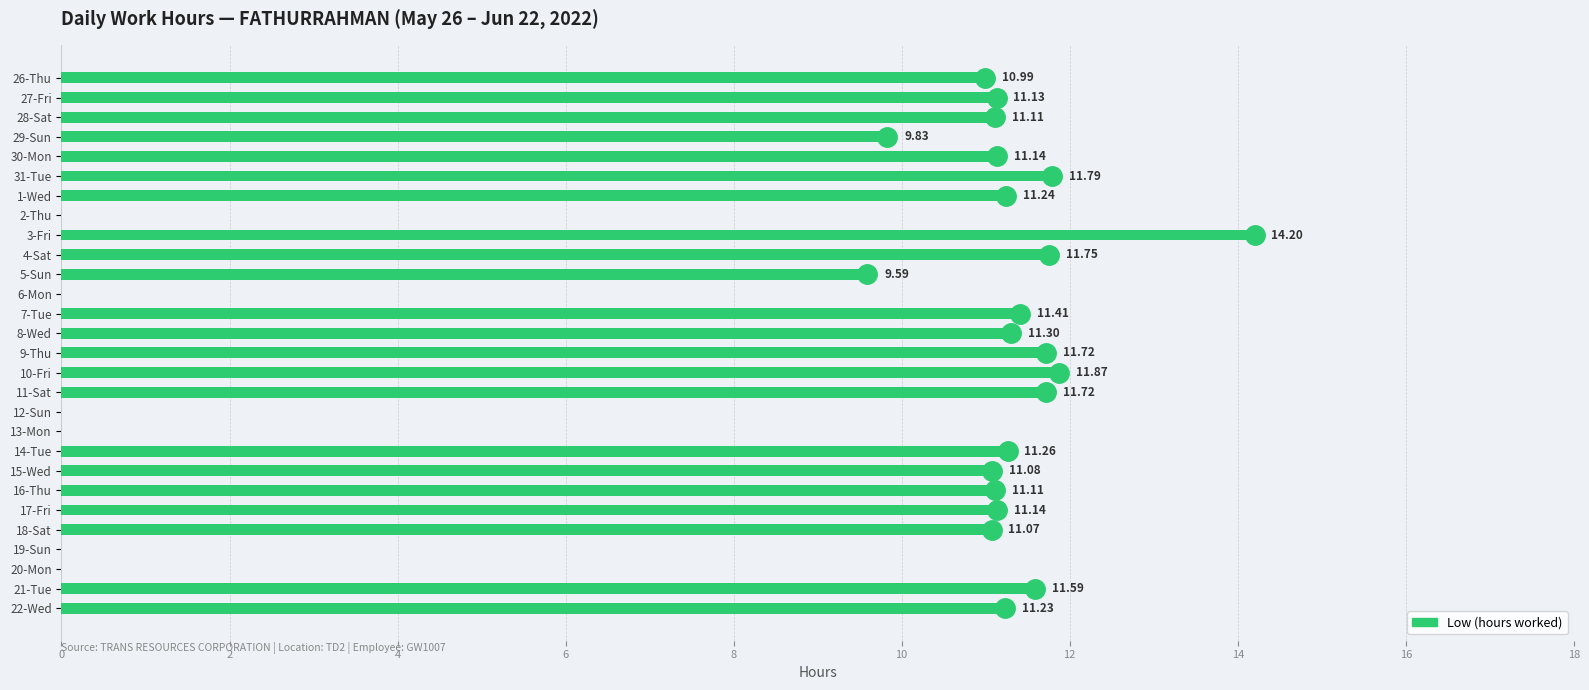

Between 30-Mon and 6-Mon, which is larger?

30-Mon